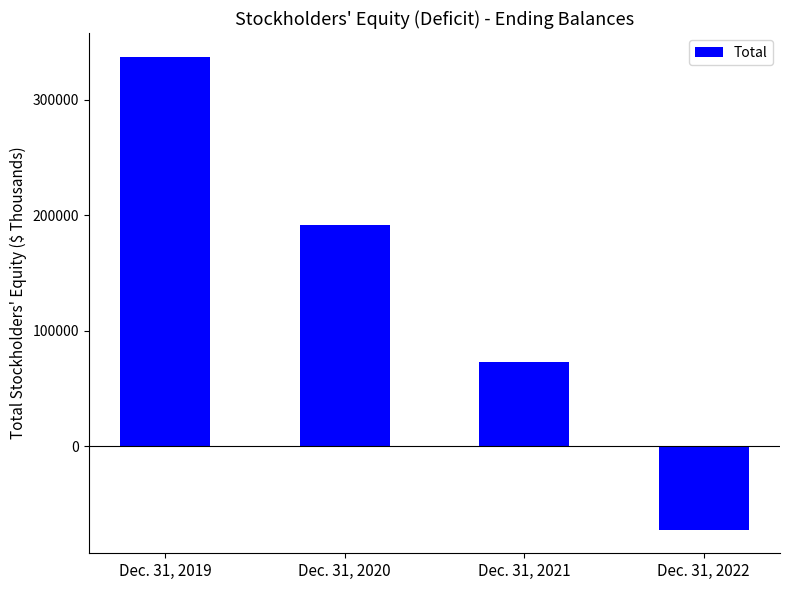

How many positive values are there?

3